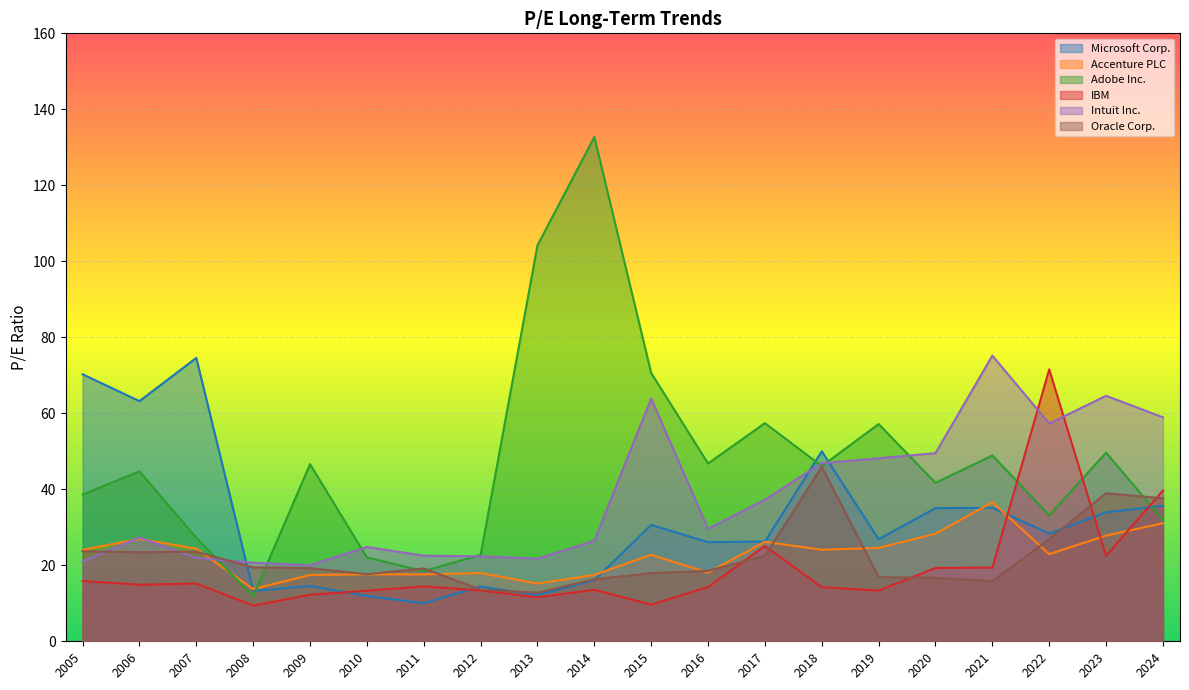

True or false: Intuit Inc. and Accenture PLC cross at least once.

True